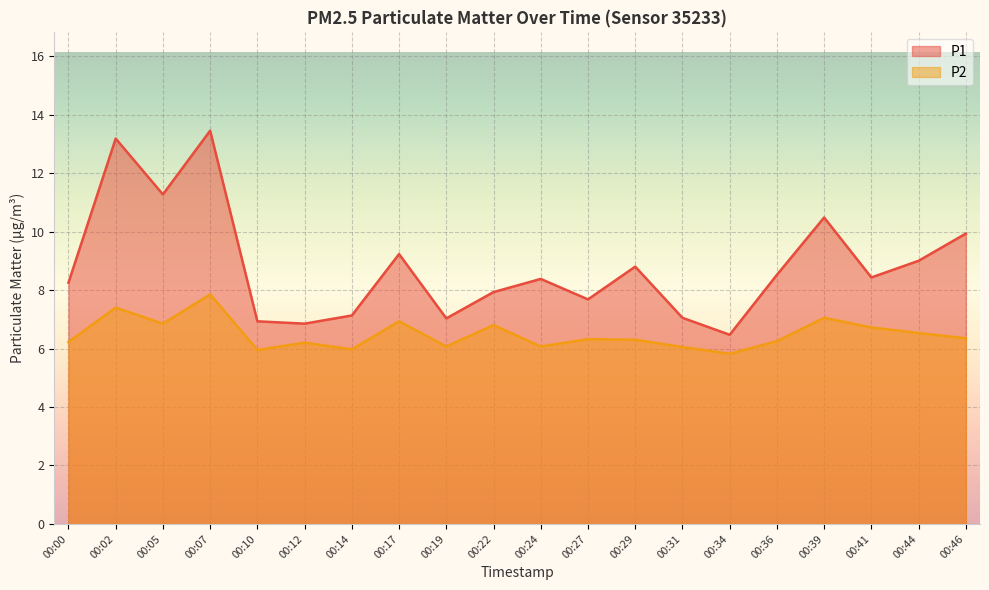

Which series has the widest spread of values?

P1